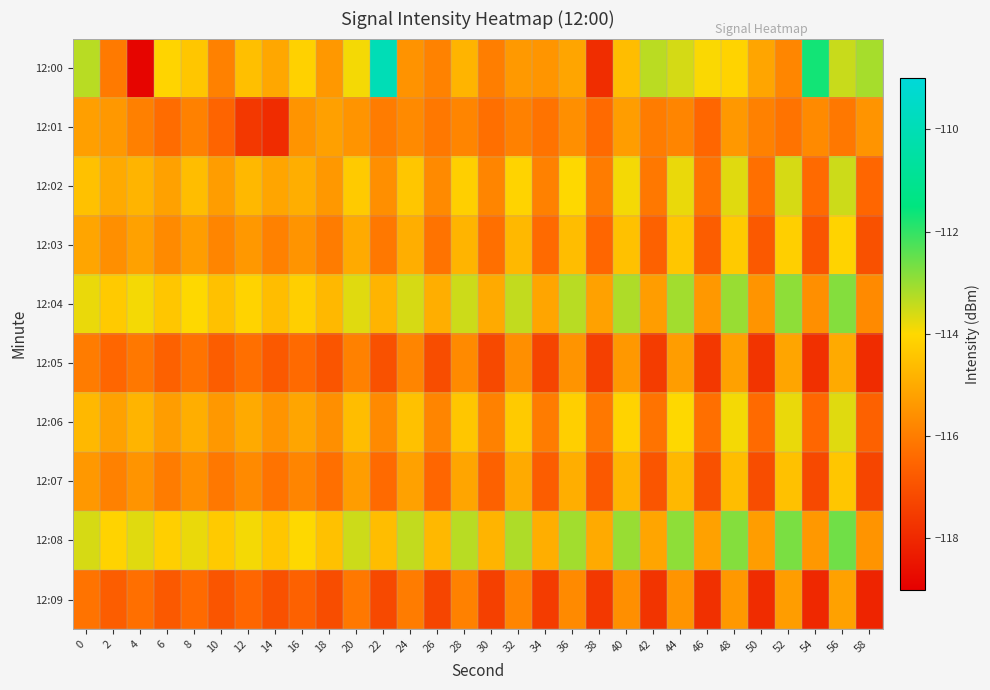

At which category is the sum across all series the highest?

56